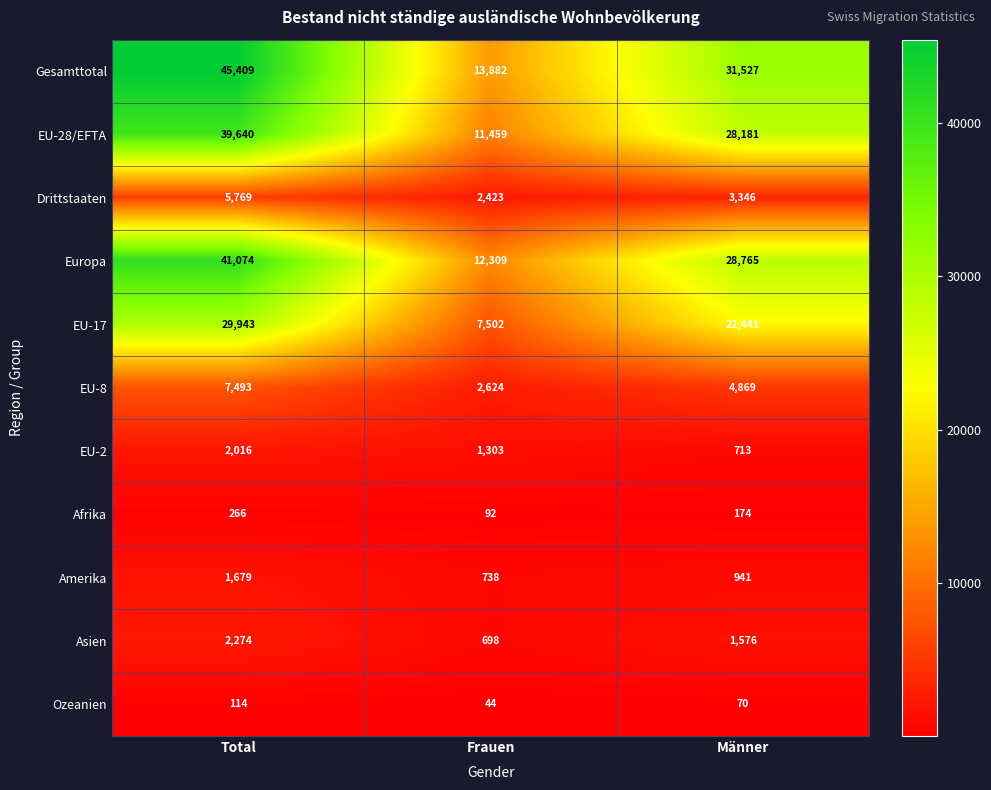

Is it true that Europa equals 6723 at Frauen?

False